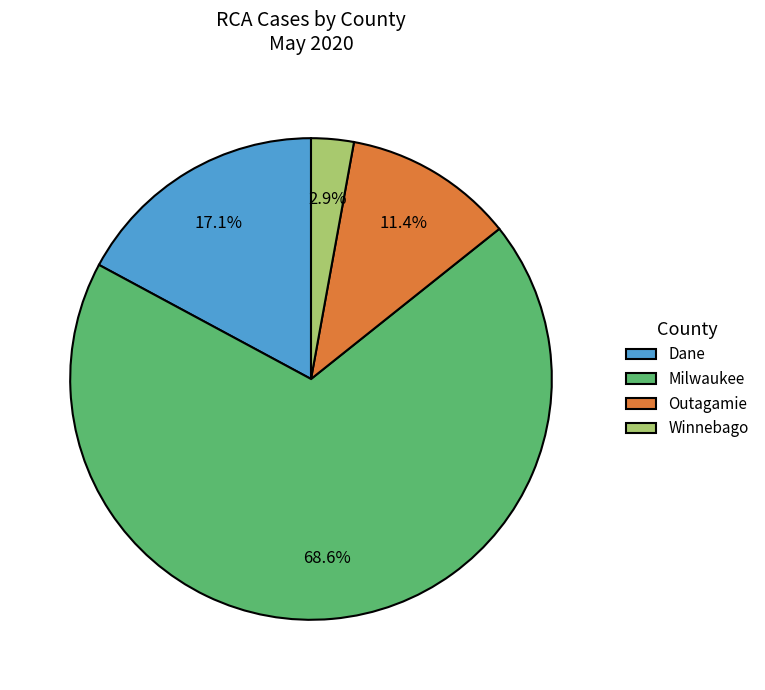

How many slices are in this pie chart?

4